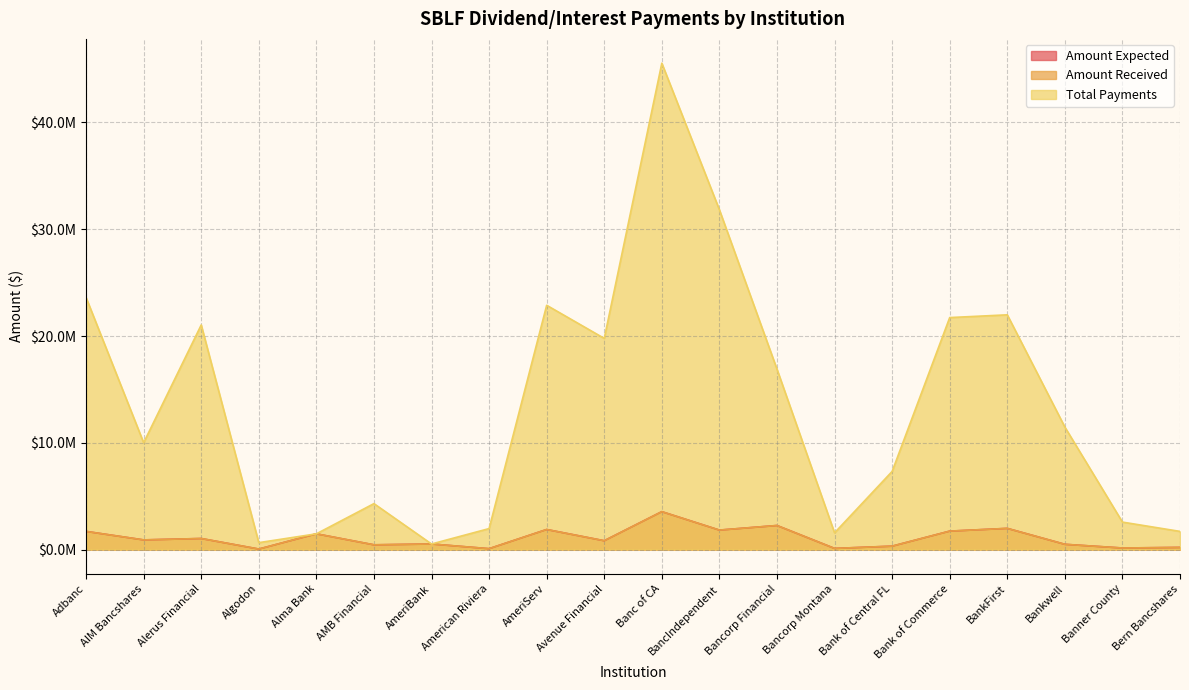

What is the sum of the Total Payments values at Alma Bank and Banc of CA?

47028713.8